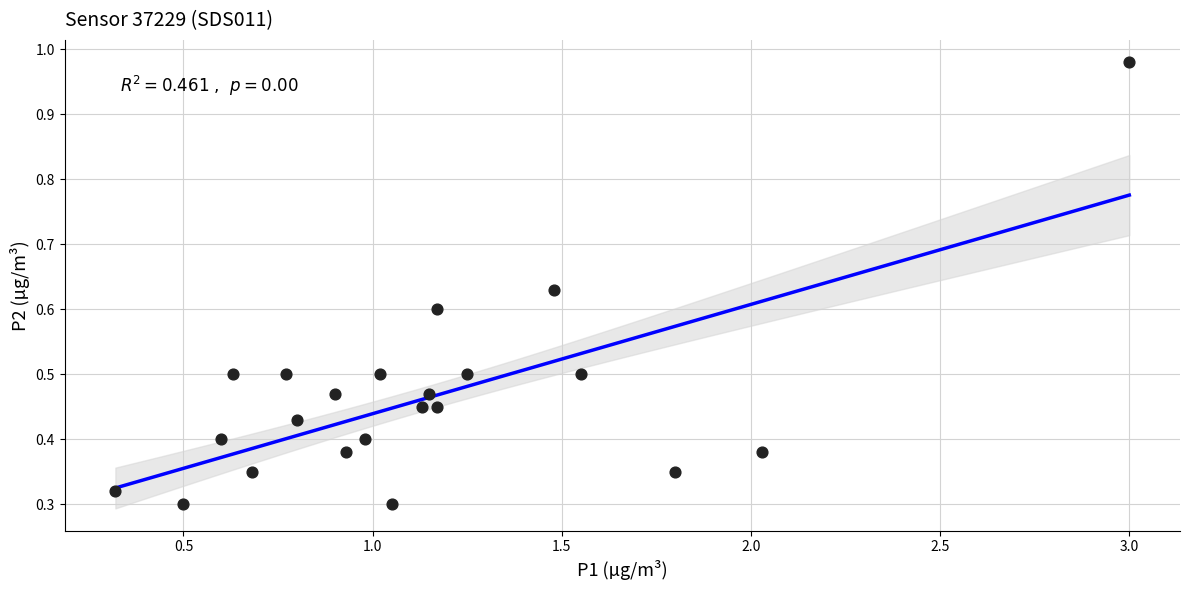

What is the range of X values (max minus min)?

2.7